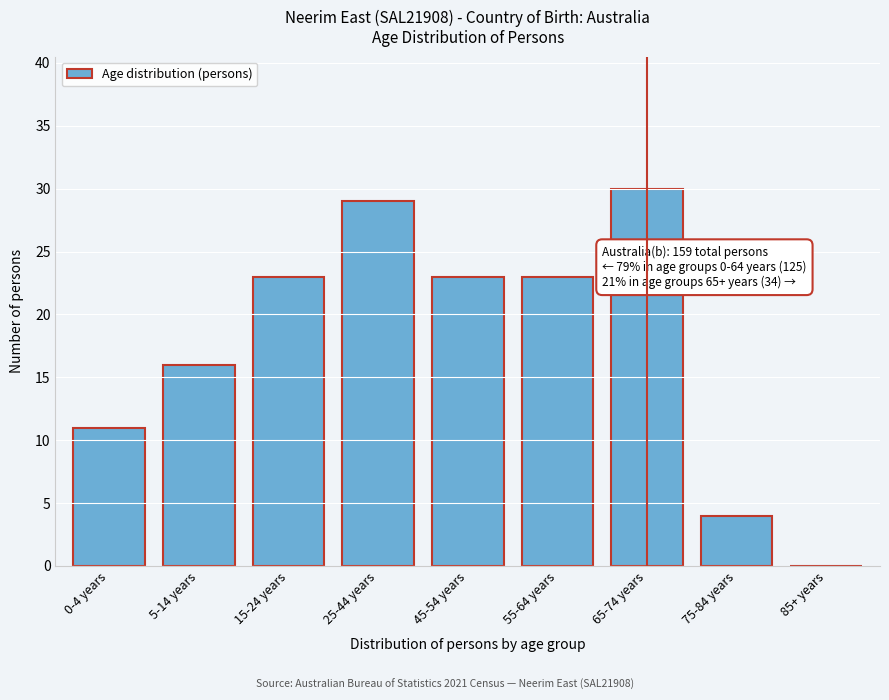

Reading right to left, transcribe all the data shown in this chart.

85+ years=0	75-84 years=4	65-74 years=30	55-64 years=23	45-54 years=23	25-44 years=29	15-24 years=23	5-14 years=16	0-4 years=11